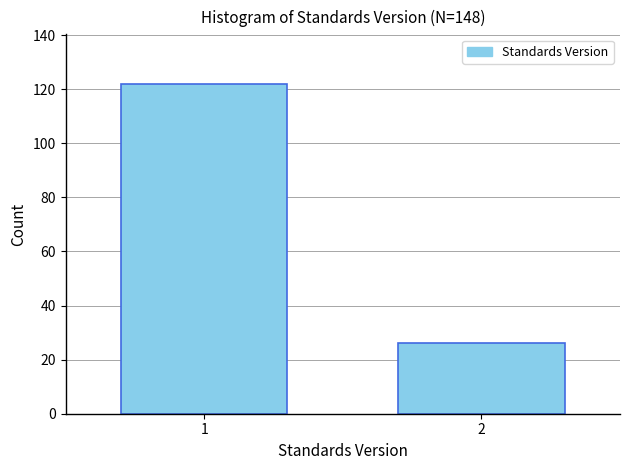

Reading left to right, what are all the values shown in this chart?

122	26